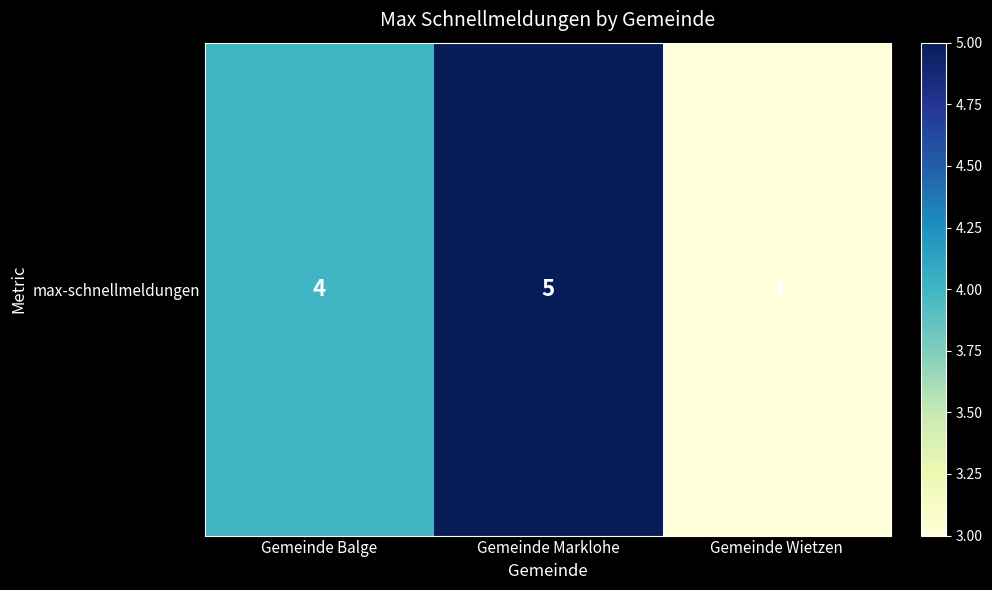

The value at Gemeinde Wietzen is 5. True or false?

False